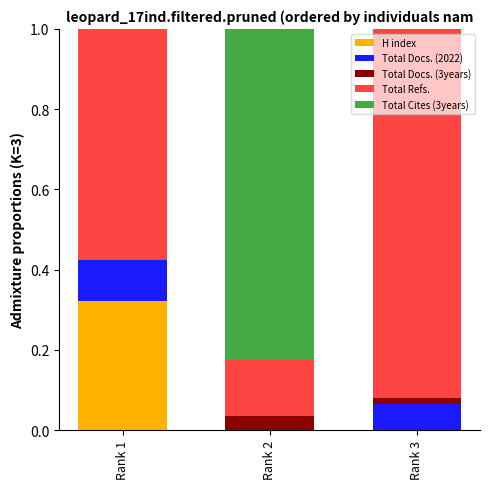

What are all the series names shown in the legend?

H index, Total Docs. (2022), Total Docs. (3years), Total Refs., Total Cites (3years)